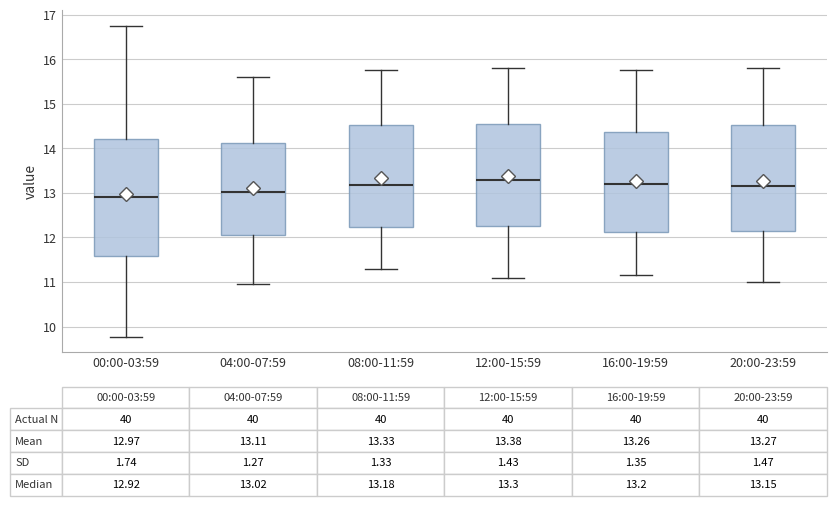

Comparing the boxes themselves (not the whiskers), which one is the tallest?

00:00-03:59